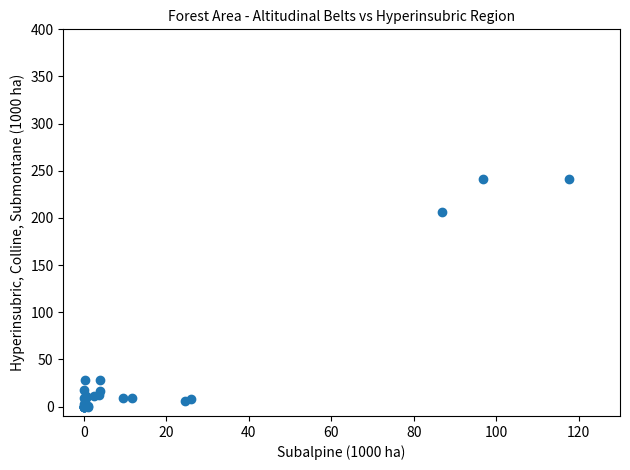

What Y value in the scatter plot is closest to 120?

206.4